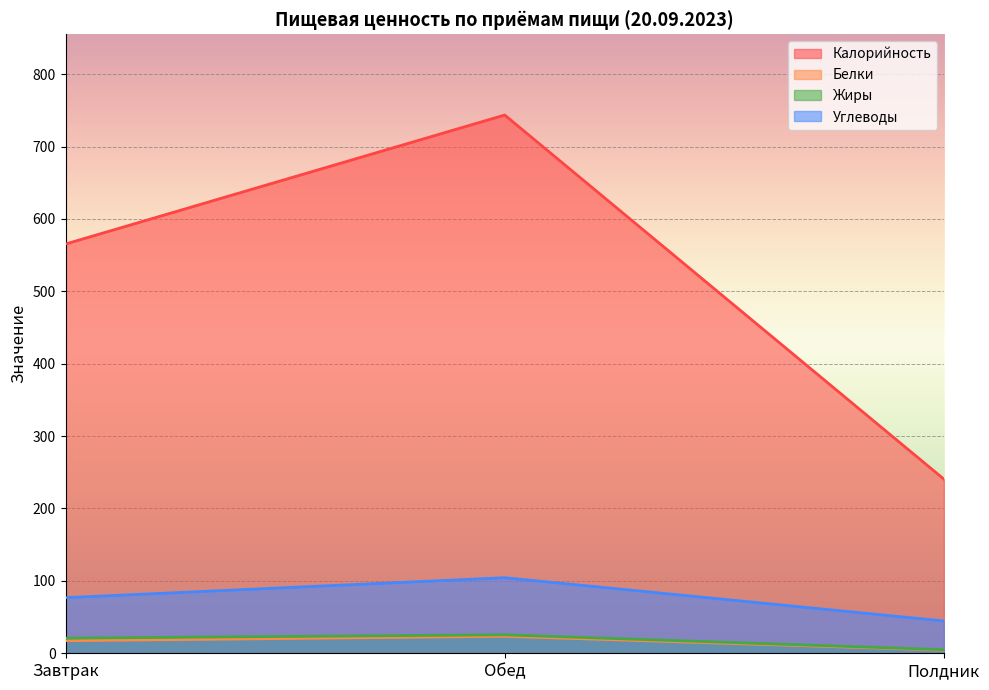

What is the sum of all Углеводы values?

225.8